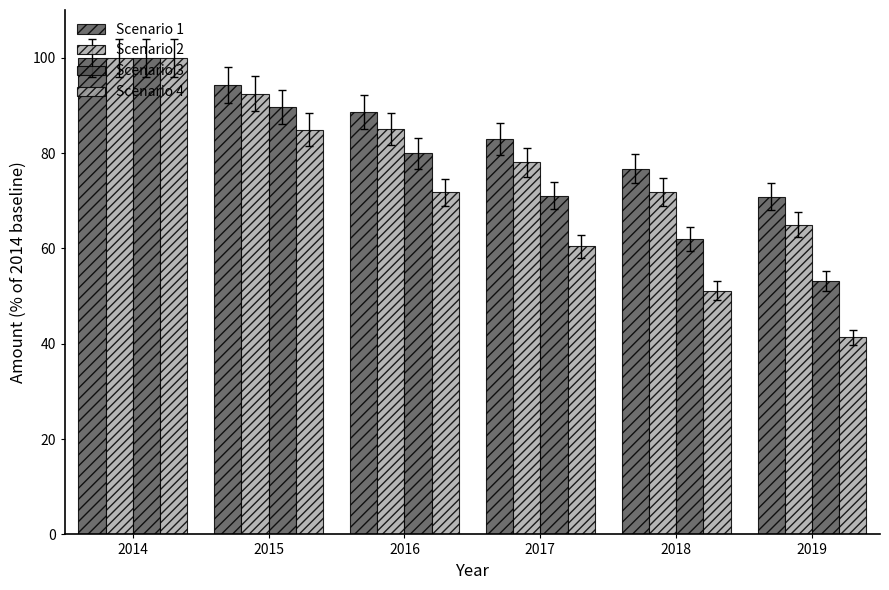

Rank the series at 2015 from lowest to highest value.

Scenario 4, Scenario 3, Scenario 2, Scenario 1